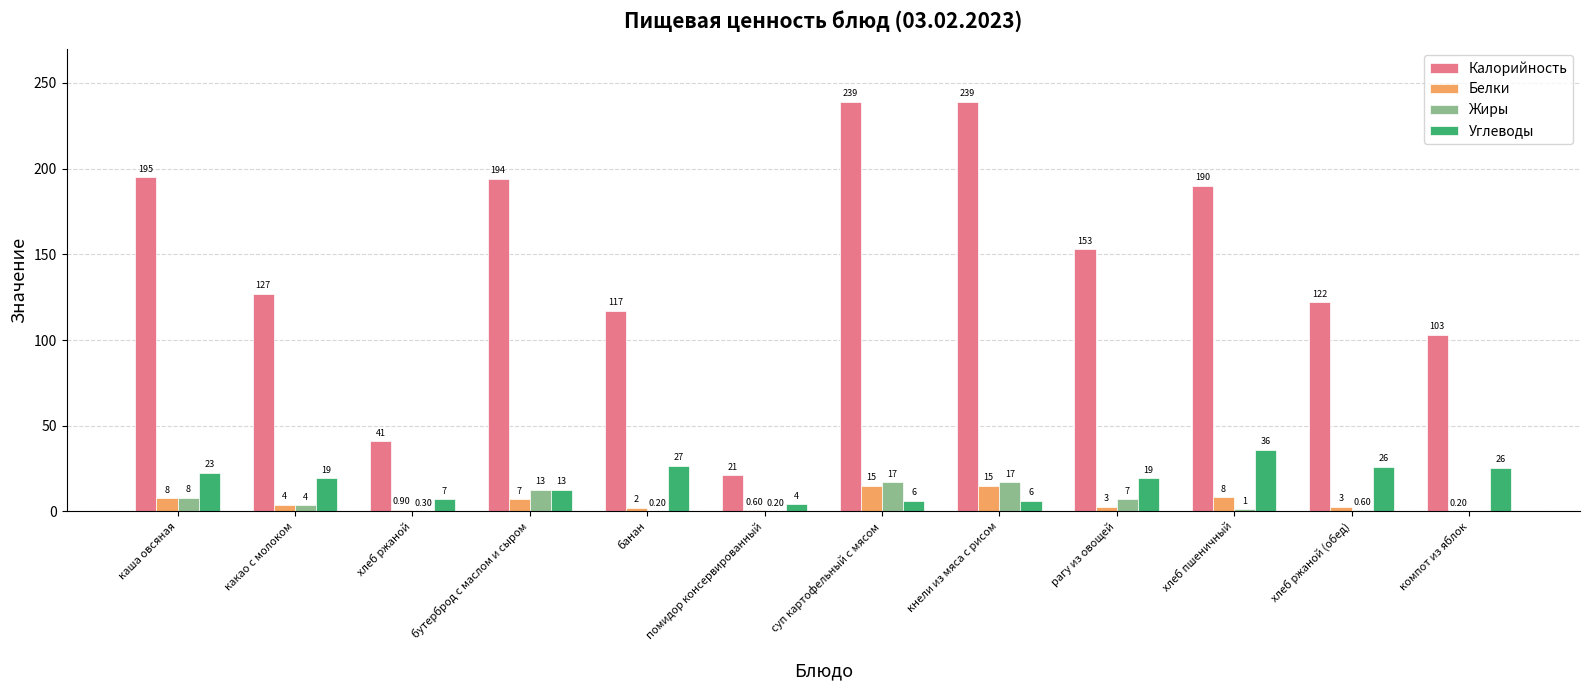

How many groups of bars are there?

12